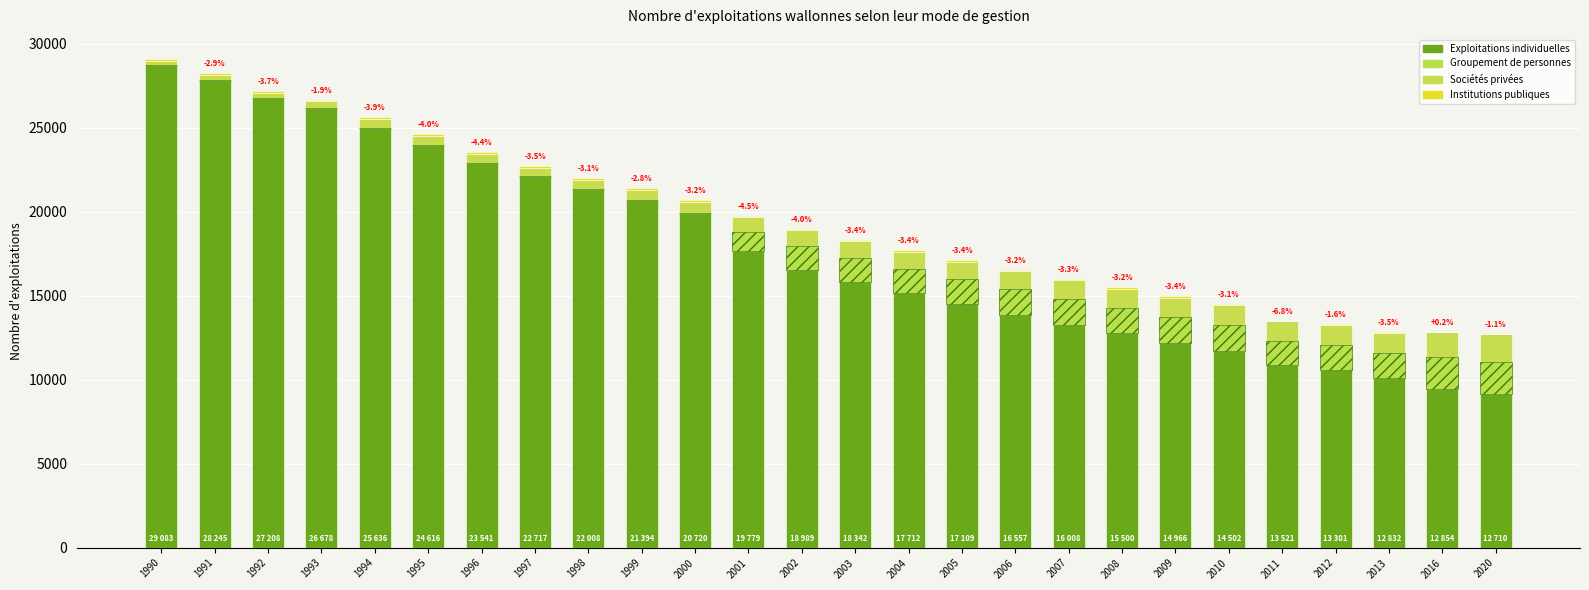

Is it true that Sociétés privées equals 1100 at 2007?

True